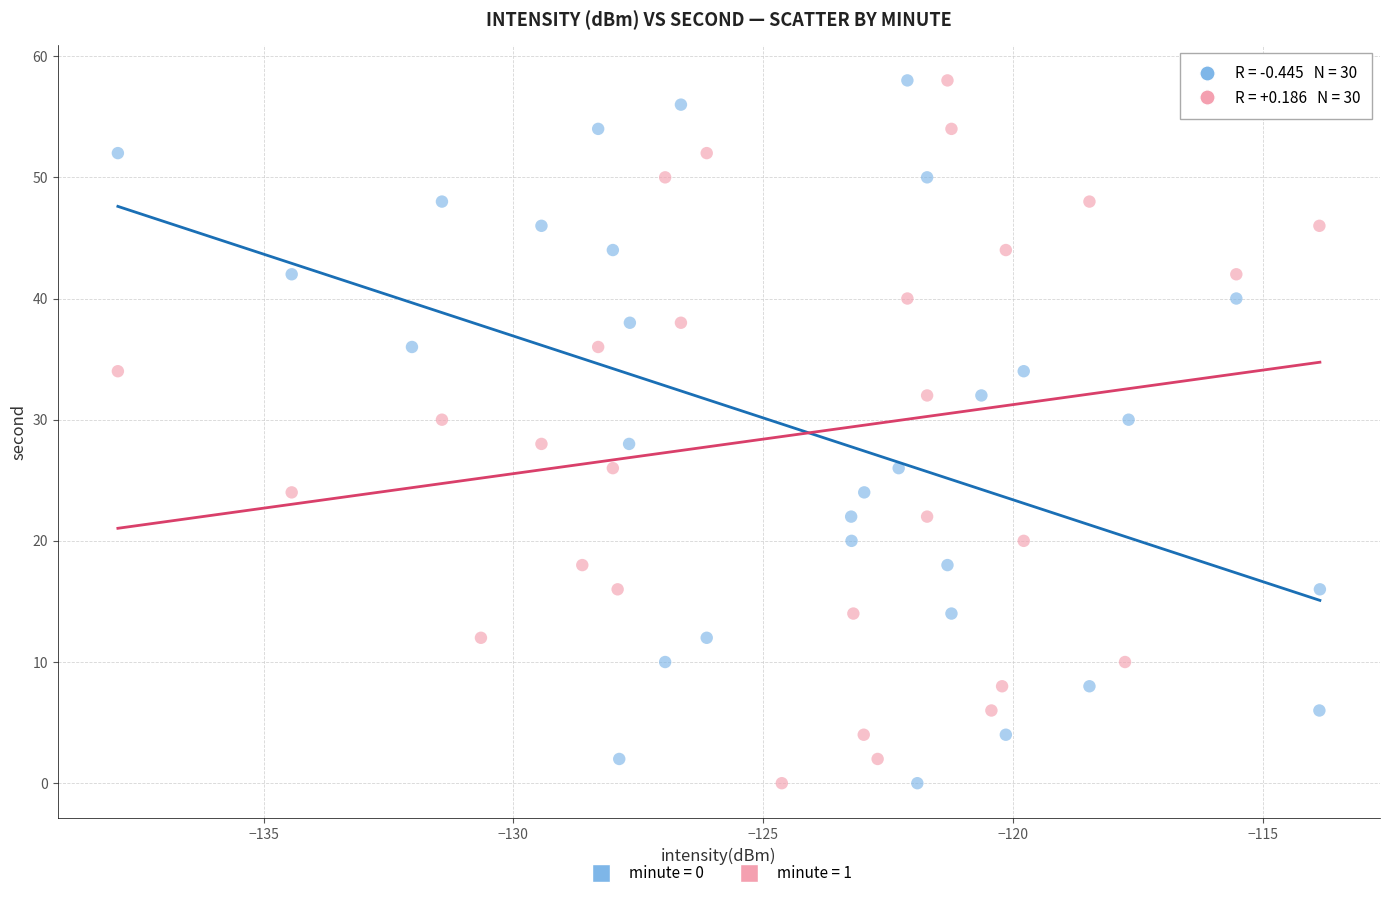

What are all the series names shown in the legend?

minute = 0, minute = 1